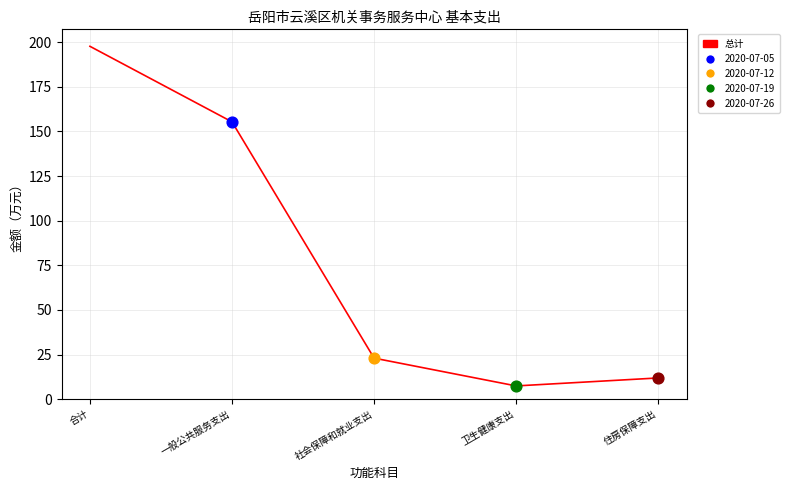

What is the change in value from 合计 to 卫生健康支出?

-190.3